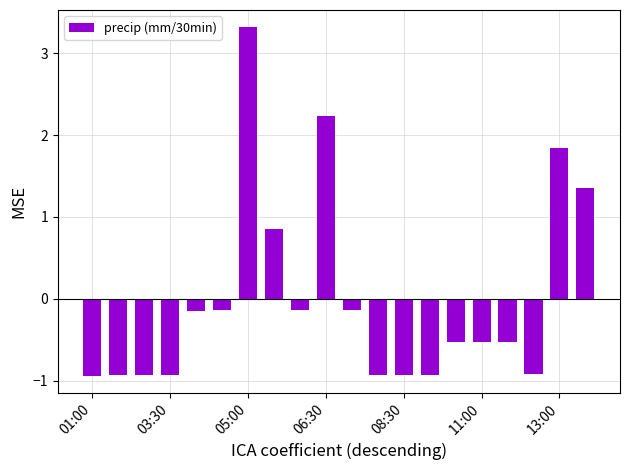

What is the value of the 17th bar from the left?

-0.5